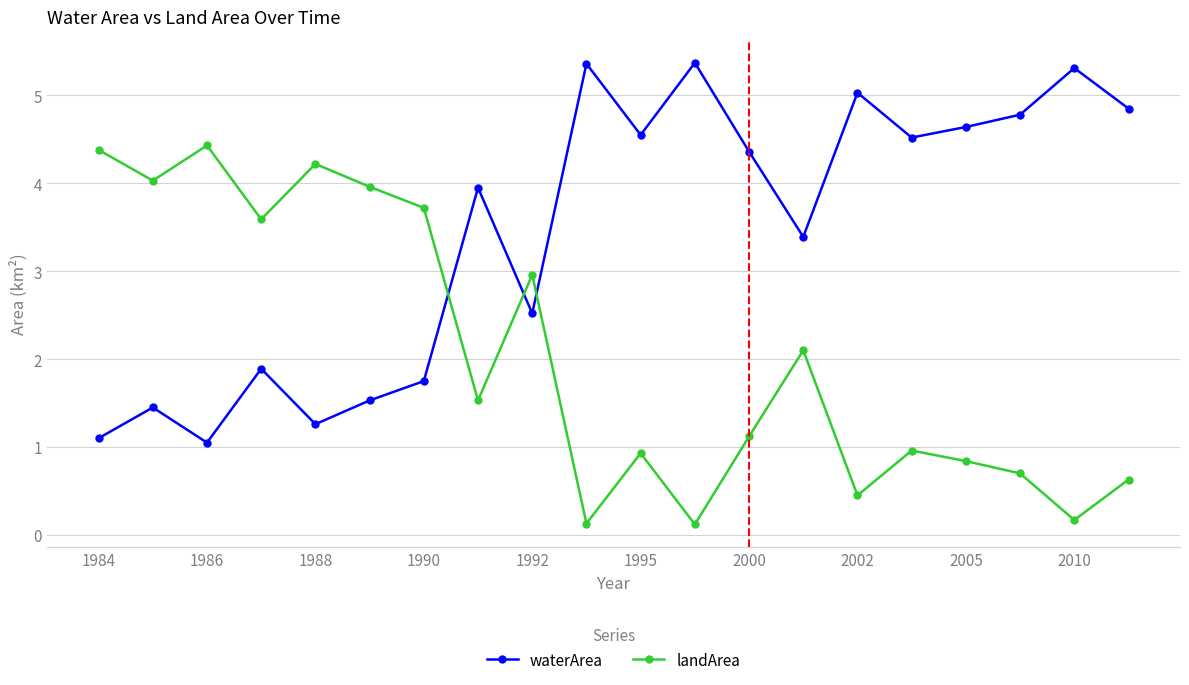

In landArea, how many points are lower than both neighbors (excluding endpoints)?

7